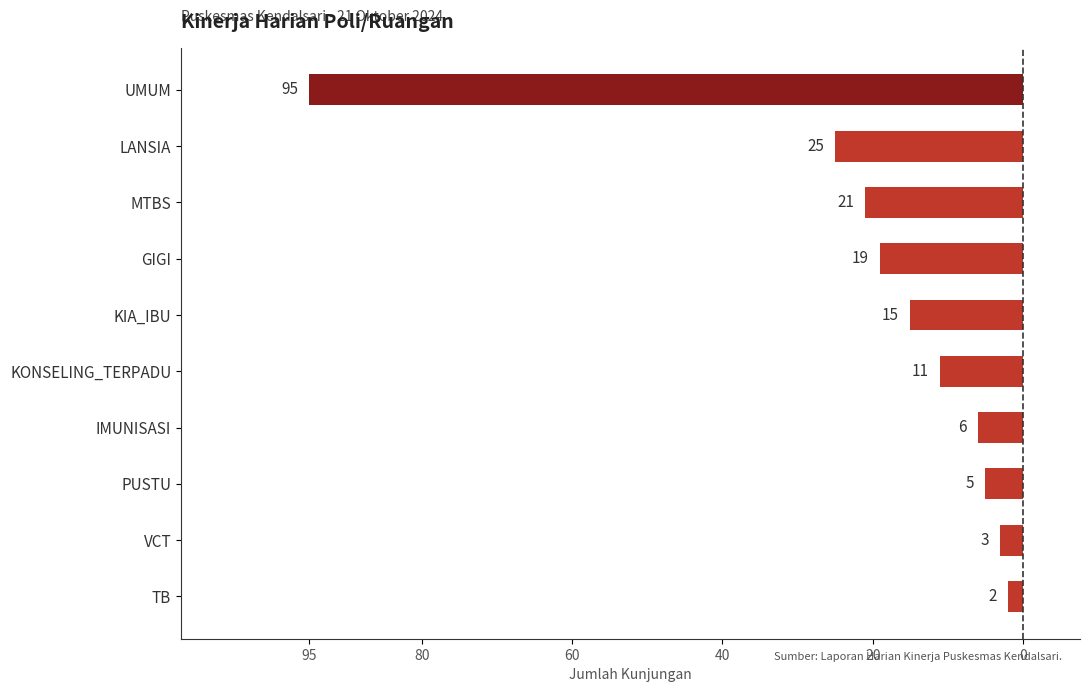

Are the bars horizontal?

Yes